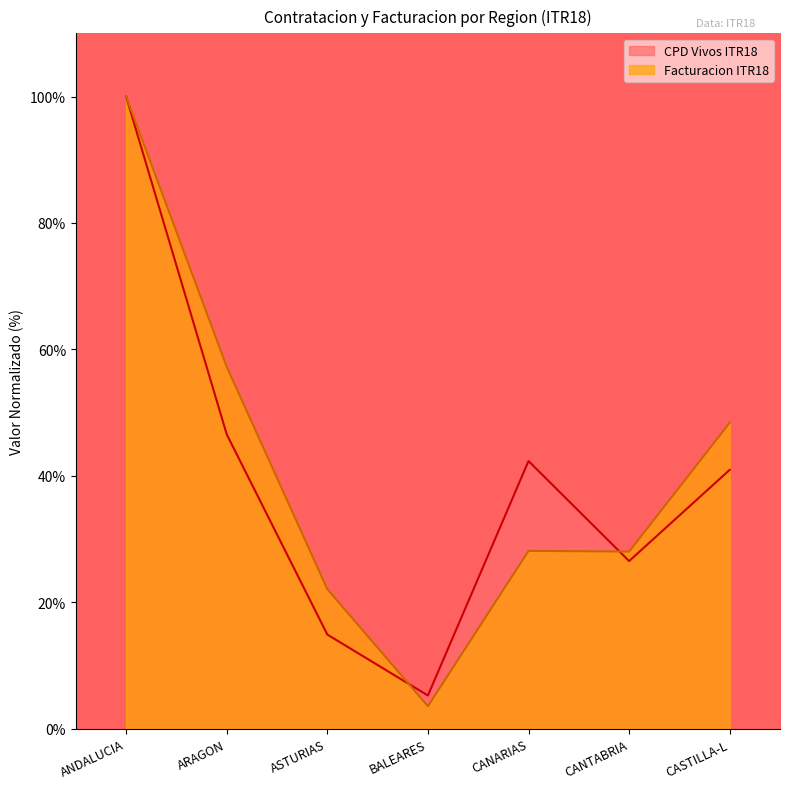

True or false: Facturacion ITR18 and CPD Vivos ITR18 intersect in this chart.

True